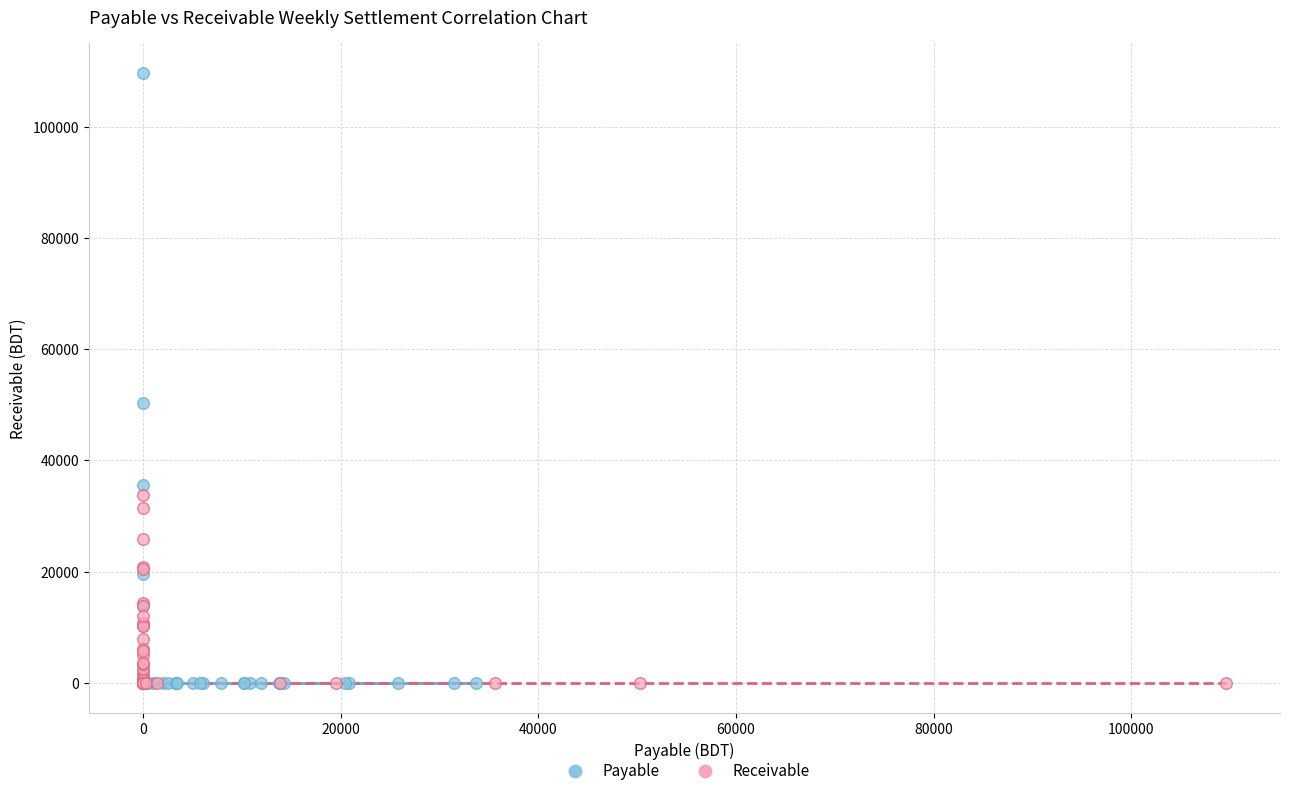

Which series contains the highest Y value?

Payable